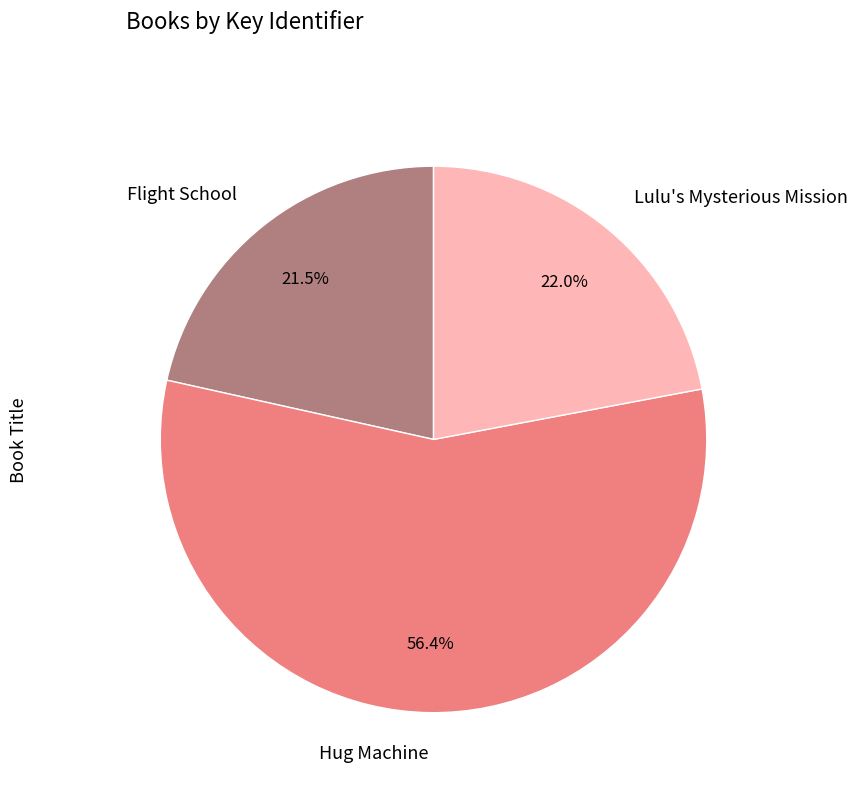

Which slice represents more than half of the pie?

Hug Machine